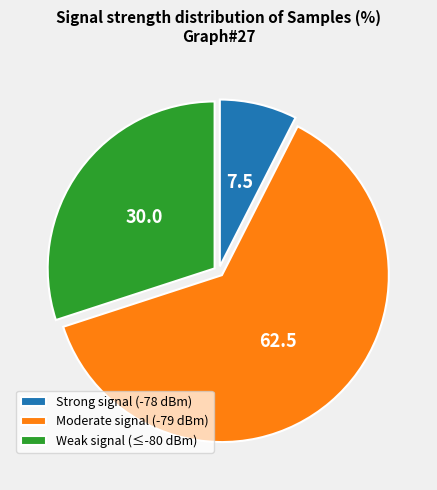

Rank the categories by value from lowest to highest.

Strong signal (-78 dBm), Weak signal (≤-80 dBm), Moderate signal (-79 dBm)